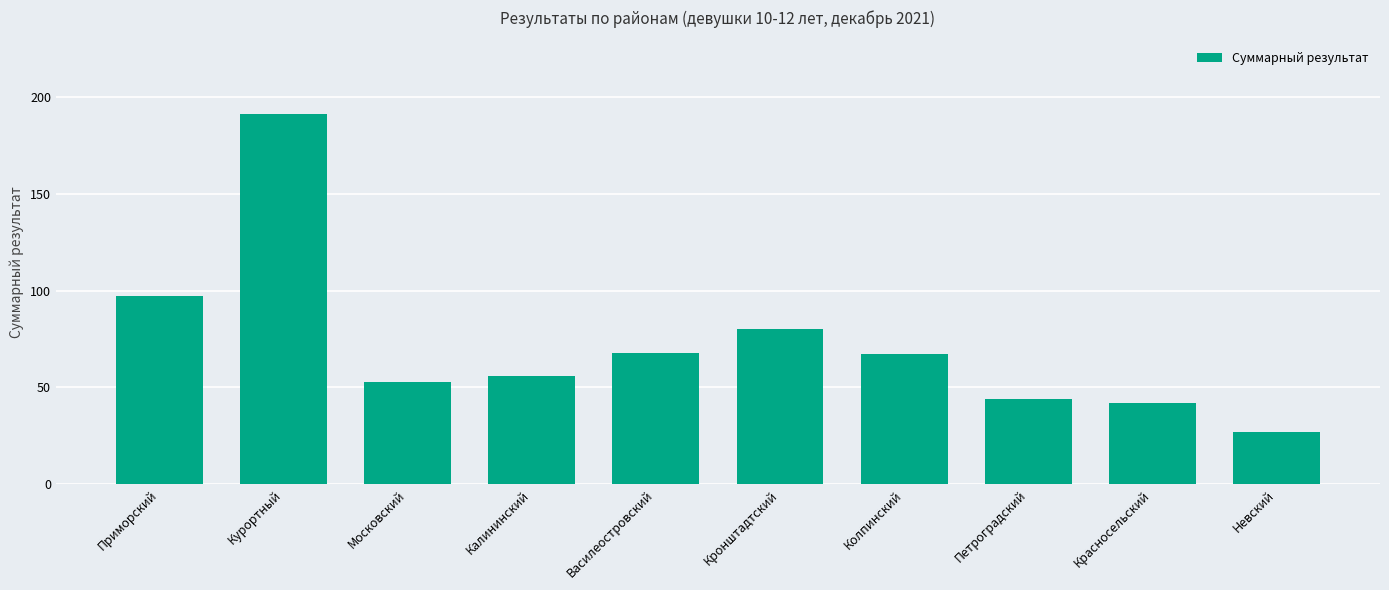

What position from the left is Василеостровский?

5